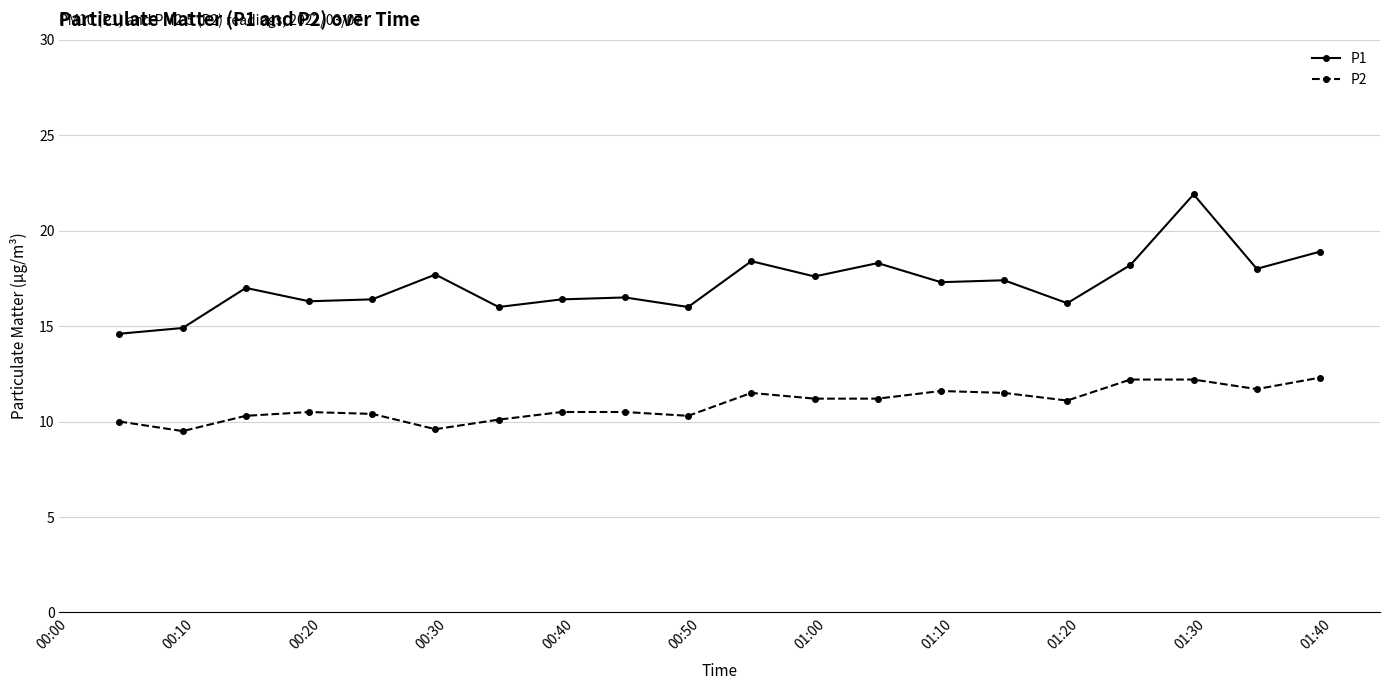

What are all the series names shown in the legend?

P1, P2